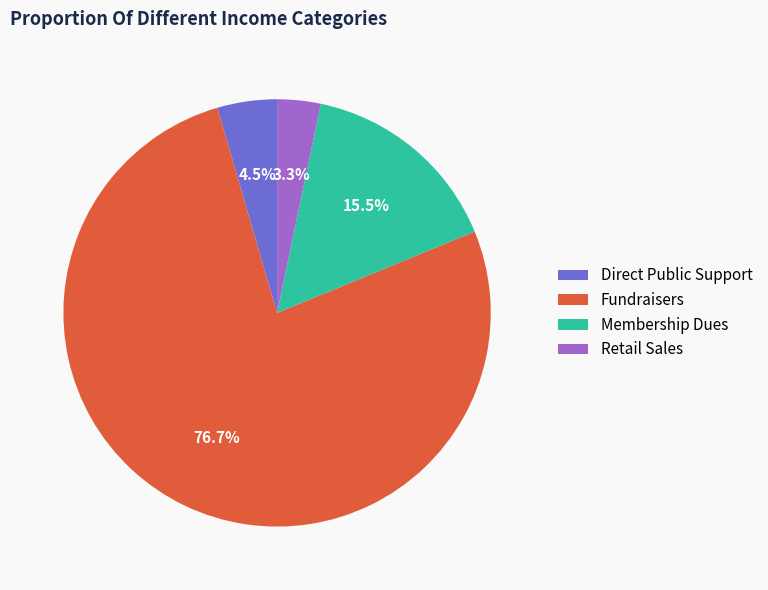

Rank the categories by value from lowest to highest.

Retail Sales, Direct Public Support, Membership Dues, Fundraisers